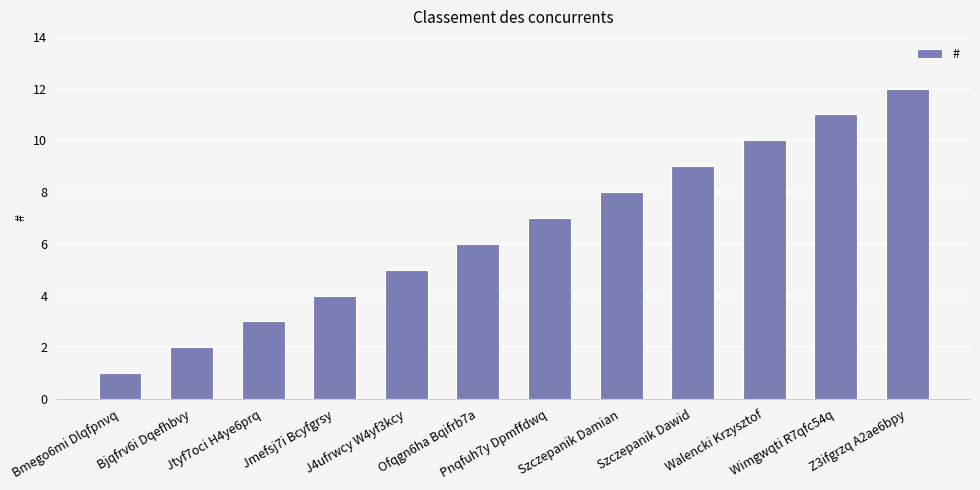

The chart shows a value of 2 at J4ufrwcy W4yf3kcy. True or false?

False